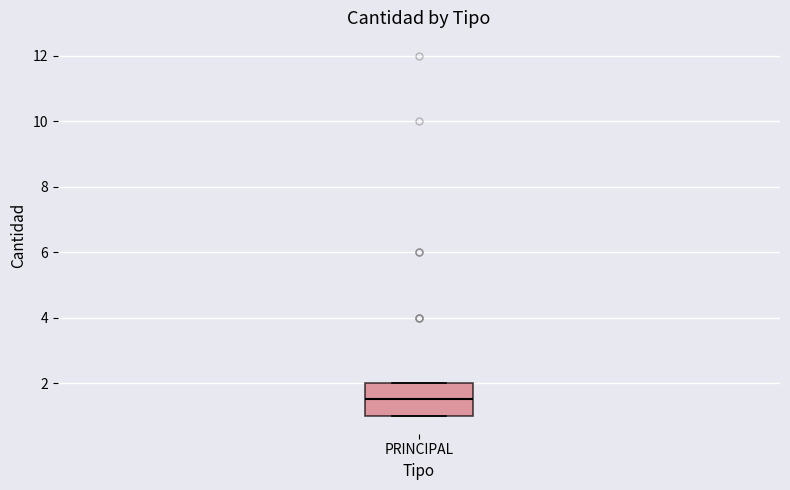

Transcribe this box plot: give where the median line is, the range the box spans, and where the two whiskers end, as read against the y-axis. The values are not printed on the chart, so give them approximately, as read against the axis.

median 1.6, box 1.0 to 2.0, whiskers 1.0 to 2.0